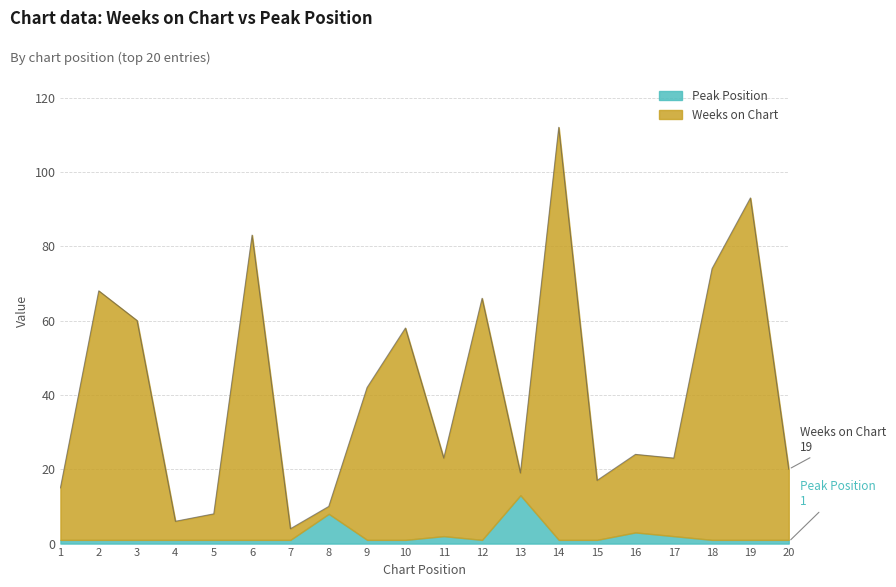

At which category is the sum across all series the highest?

14